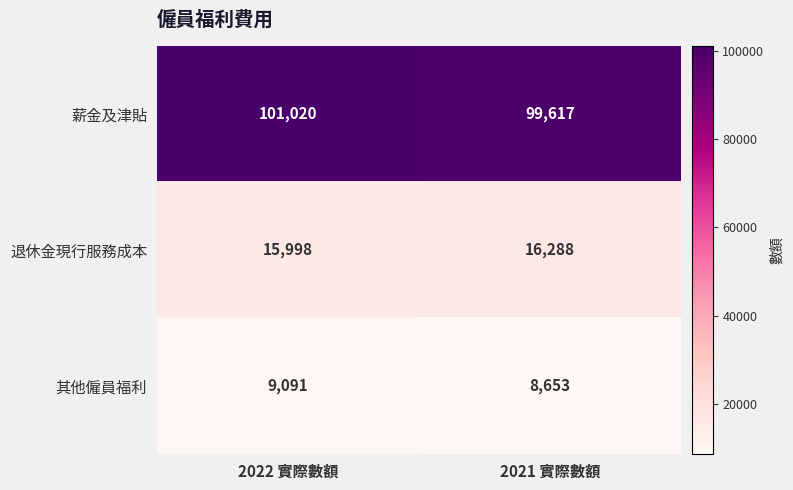

What is the minimum value shown in the chart?

8653